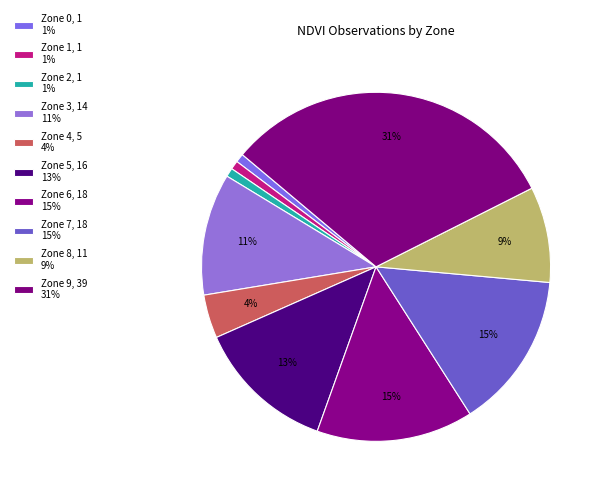

Is there any slice that represents more than half of the pie?

No